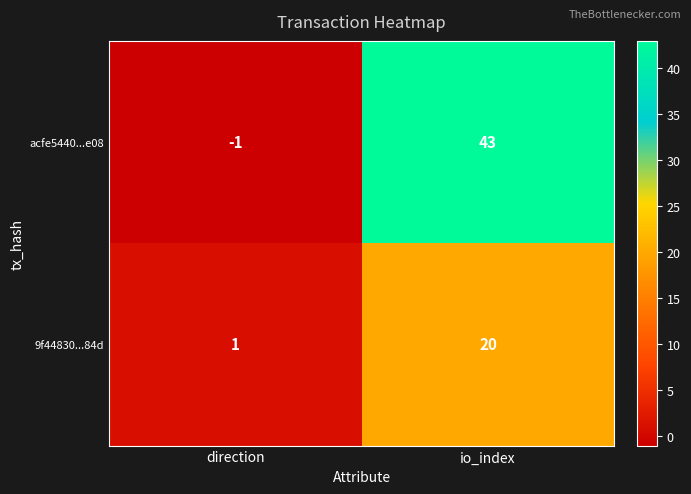

True or false: acfe5440...e08 has a value of 72 at io_index.

False